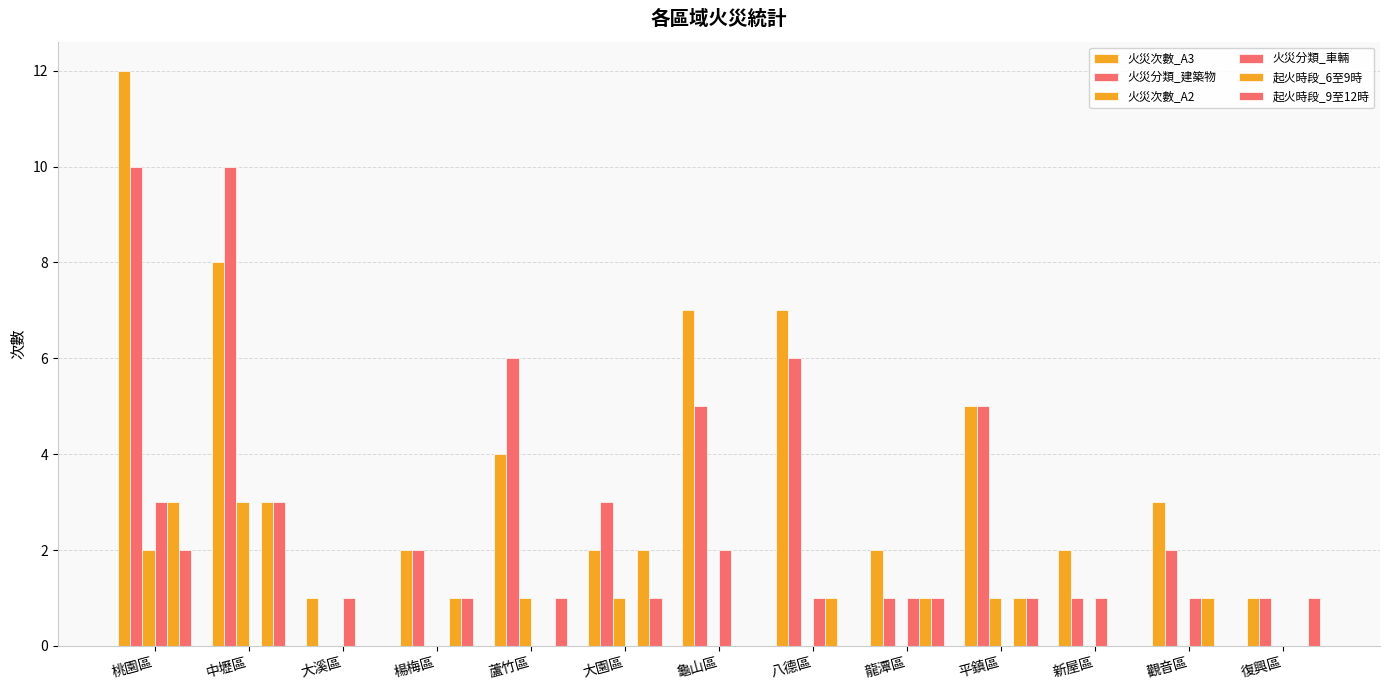

At which category is the sum across all series the highest?

桃園區